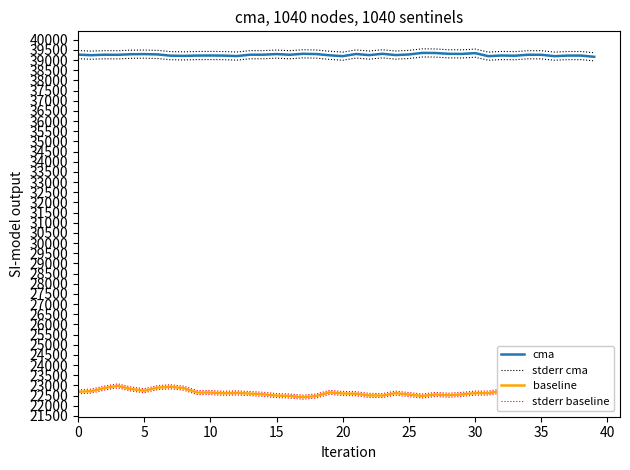

Reading left to right, extract all data points from this chart.

cma: 39272	39244	39268	39263	39291	39297	39282	39220	39210	39225	39229	39223	39201	39268	39269	39298	39266	39312	39299	39239	39196	39302	39249	39312	39250	39280	39356	39352	39312	39307	39345	39196	39229	39218	39266	39264	39196	39225	39225	39165
stderr cma: 39472	39444	39468	39463	39491	39497	39482	39420	39410	39425	39429	39423	39401	39468	39469	39498	39466	39512	39499	39439	39396	39502	39449	39512	39450	39480	39556	39552	39512	39507	39545	39396	39429	39418	39466	39464	39396	39425	39425	39365
baseline: 22687	22720	22871	22978	22826	22740	22891	22934	22863	22652	22647	22615	22631	22600	22564	22501	22480	22423	22481	22659	22605	22592	22511	22502	22623	22551	22481	22555	22520	22559	22623	22624	22728	22619	22452	22488	22610	22657	22693	22724
stderr baseline: 22787	22820	22971	23078	22926	22840	22991	23034	22963	22752	22747	22715	22731	22700	22664	22601	22580	22523	22581	22759	22705	22692	22611	22602	22723	22651	22581	22655	22620	22659	22723	22724	22828	22719	22552	22588	22710	22757	22793	22824